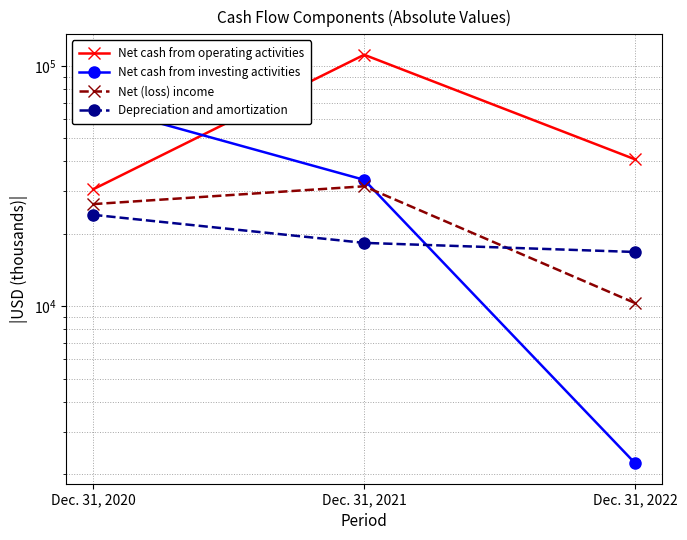

Is it true that Depreciation and amortization equals 16805 at Dec. 31, 2022?

True